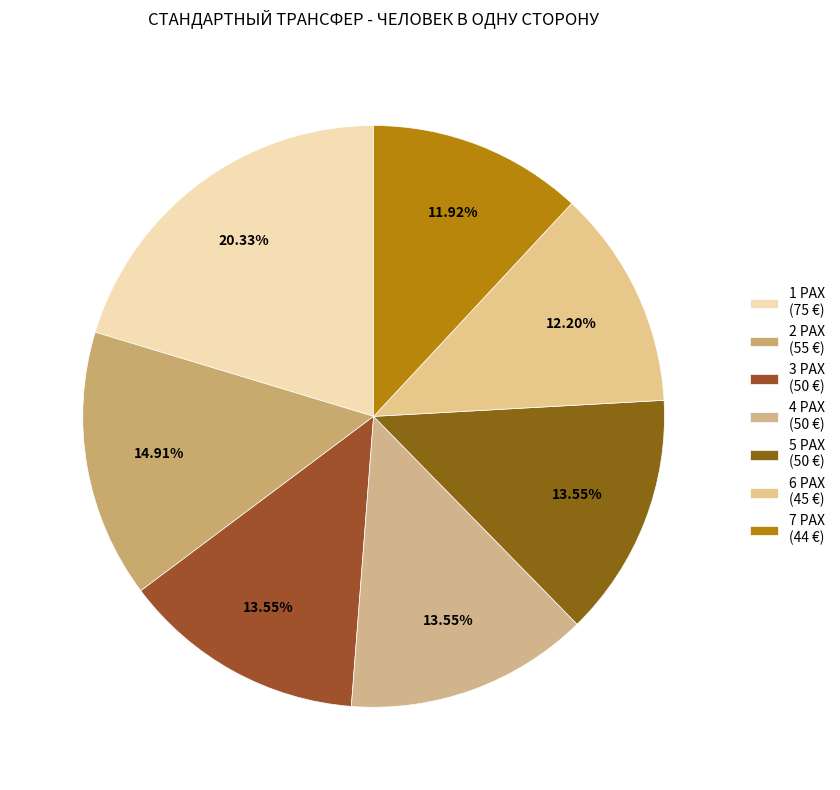

To the nearest percent, what portion does 2 PAX represent?

15%